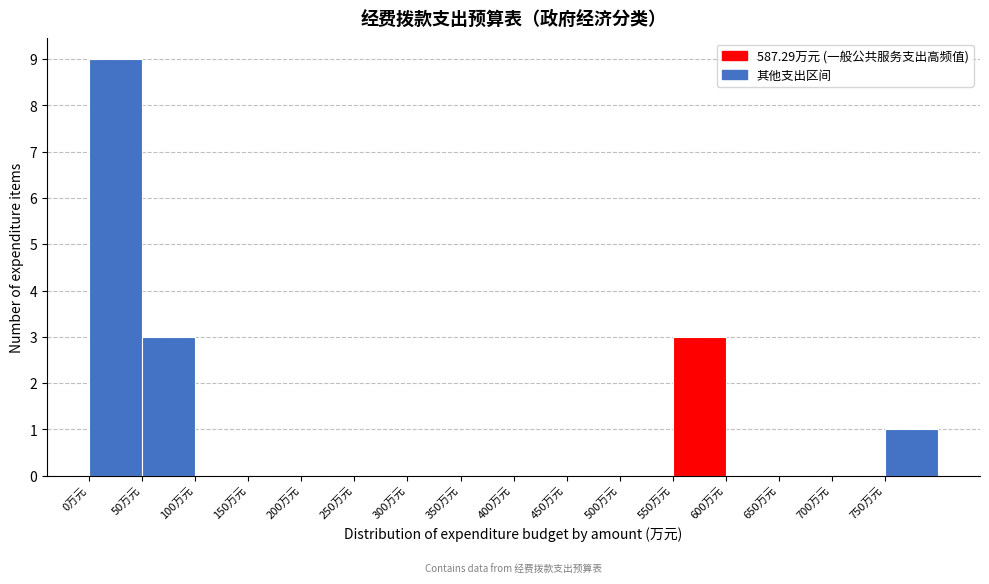

Reading left to right, transcribe this chart: for each bar, give the range it covers on the x-axis and its height. The values are not printed on the chart, so give them approximately, as read against the axis.

0 to 50: 9
50 to 100: 3
100 to 150: 0
150 to 200: 0
200 to 250: 0
250 to 300: 0
300 to 350: 0
350 to 400: 0
400 to 450: 0
450 to 500: 0
500 to 550: 0
550 to 600: 3
600 to 650: 0
650 to 700: 0
700 to 750: 0
750 to 800: 1